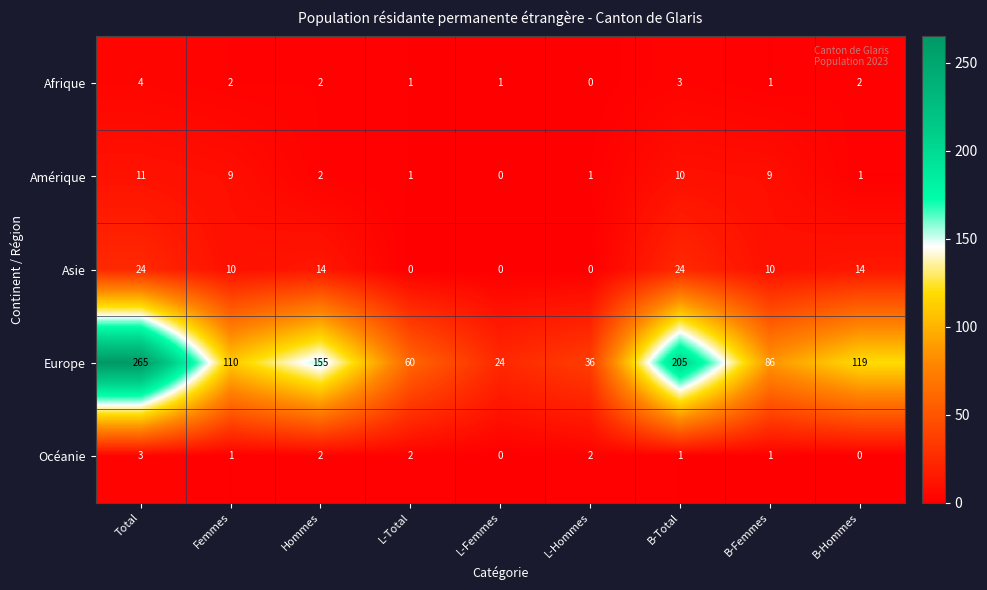

Is it true that Europe equals 205 at B-Total?

True